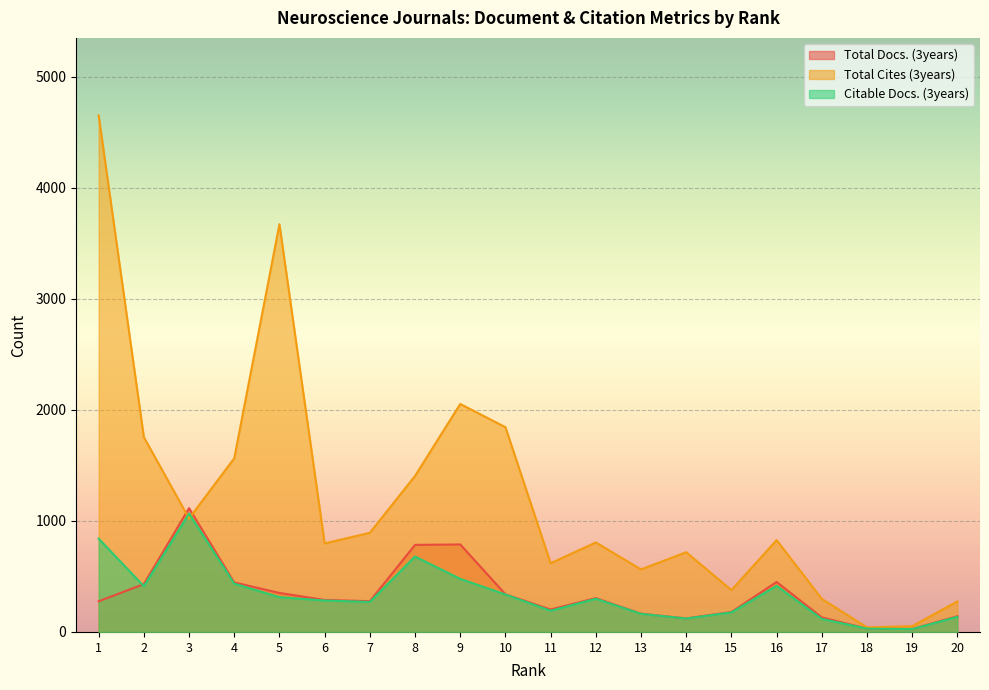

True or false: Citable Docs. (3years) and Total Docs. (3years) intersect in this chart.

True